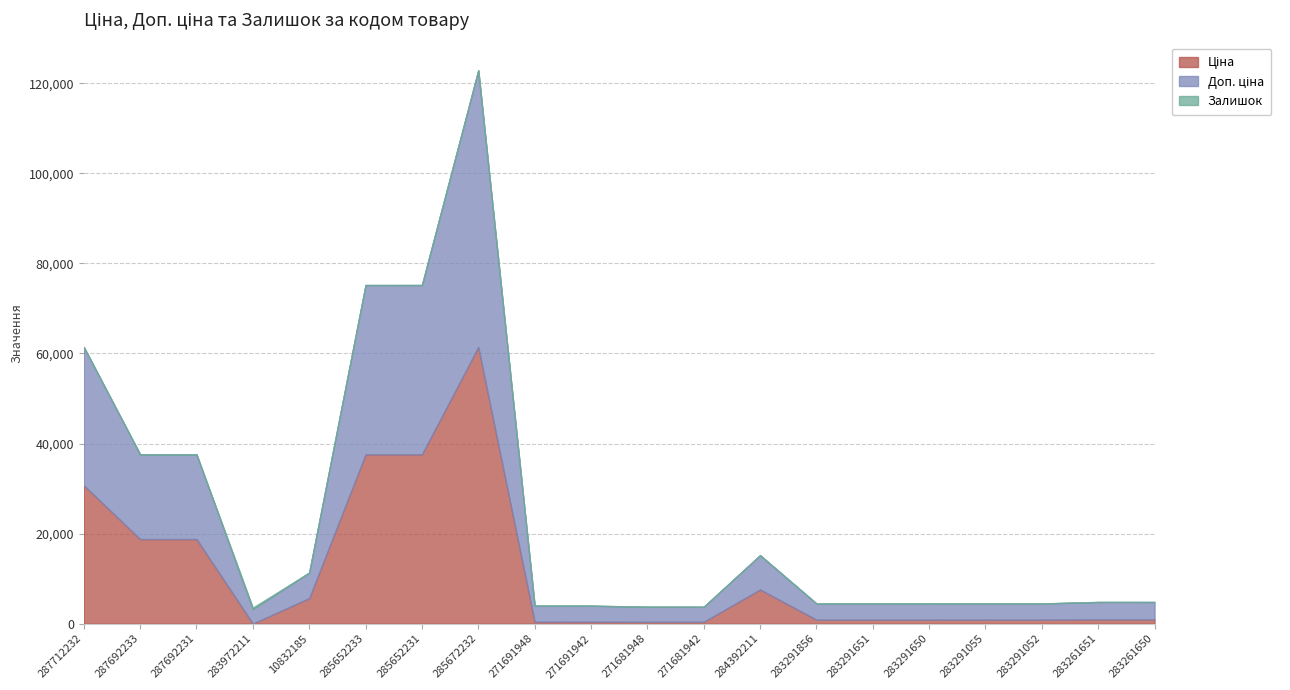

Count the number of categories in the chart.

20